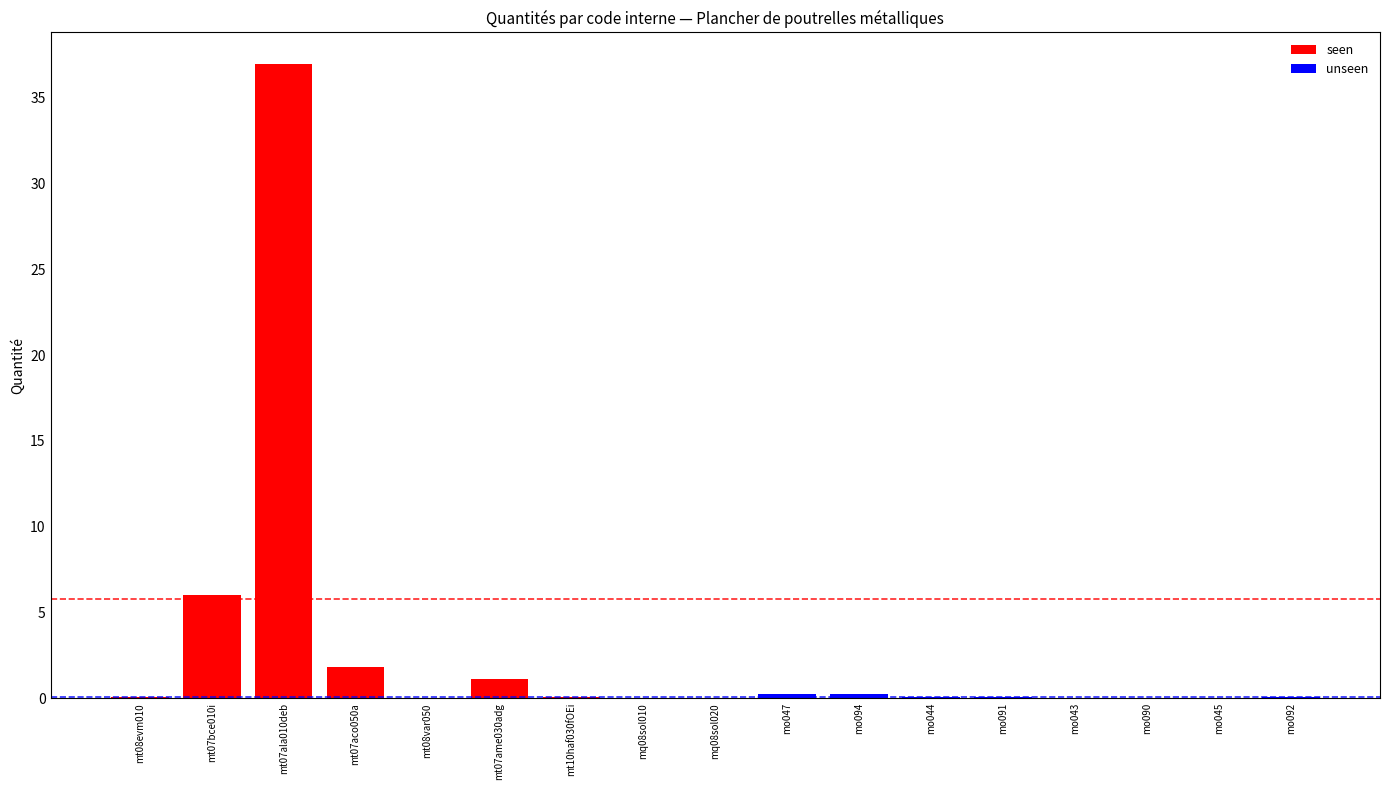

True or false: the data shows 0.0 at mq08sol020.

False